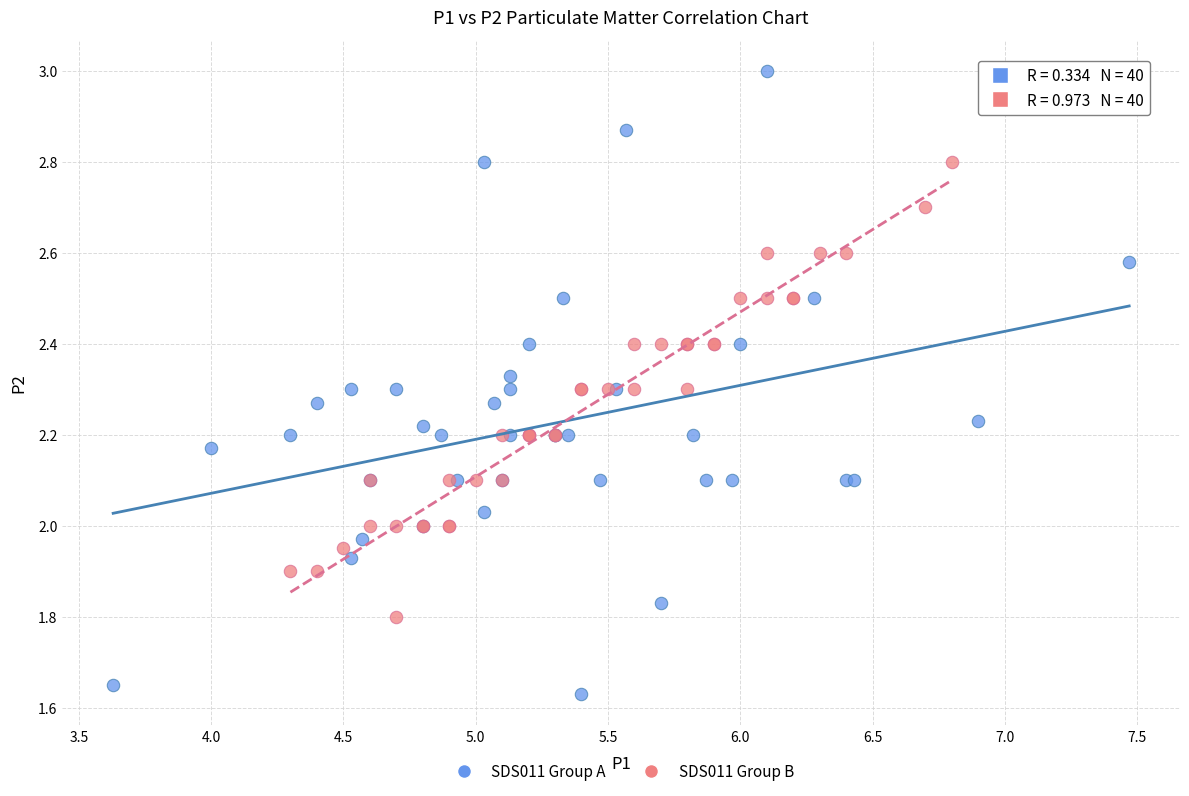

Which series has the largest Y range (max minus min)?

SDS011 Group A